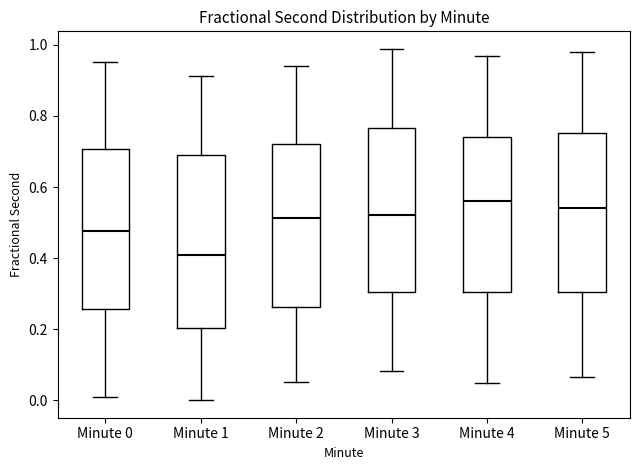

Reading left to right, read every box against the y-axis: the position of its median line, the range the box covers, and the ends of its whiskers. The values are not printed on the chart, so give them approximately, as read against the axis.

Minute 0: median 0.48, box 0.26 to 0.70, whiskers 0.00 to 0.96
Minute 1: median 0.40, box 0.20 to 0.68, whiskers 0.00 to 0.92
Minute 2: median 0.52, box 0.26 to 0.72, whiskers 0.06 to 0.94
Minute 3: median 0.52, box 0.30 to 0.76, whiskers 0.08 to 0.98
Minute 4: median 0.56, box 0.30 to 0.74, whiskers 0.06 to 0.98
Minute 5: median 0.54, box 0.30 to 0.76, whiskers 0.06 to 0.98